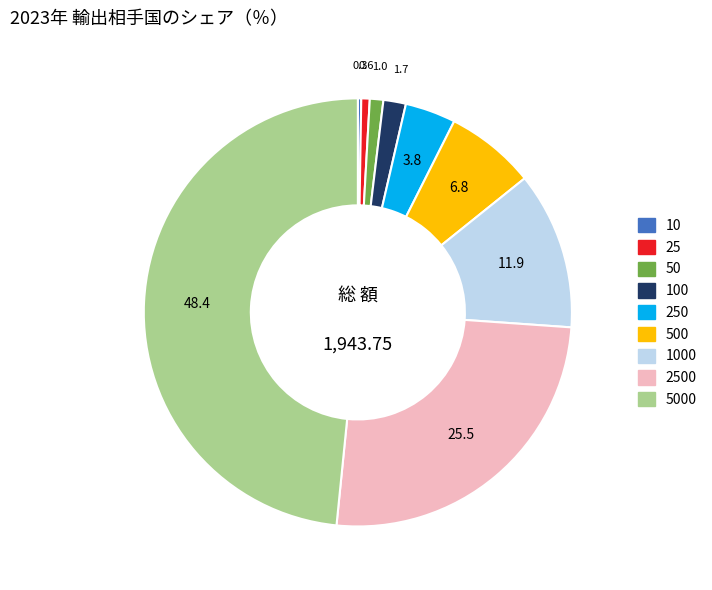

What is the ratio of the value at 5000 to the value at 500?

7.1